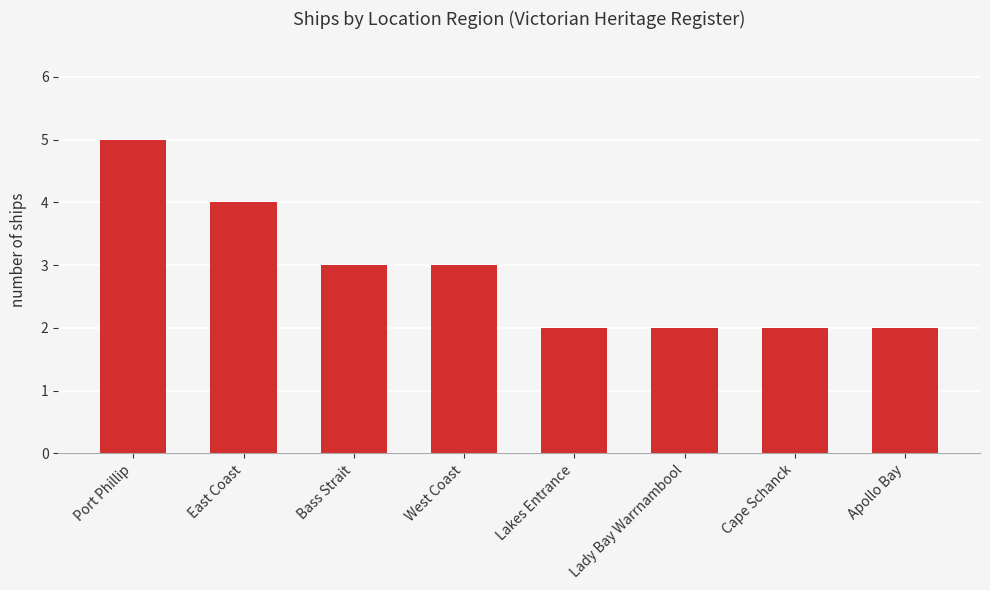

Approximately how many times larger is the value at West Coast compared to Lady Bay Warrnambool?

1.5